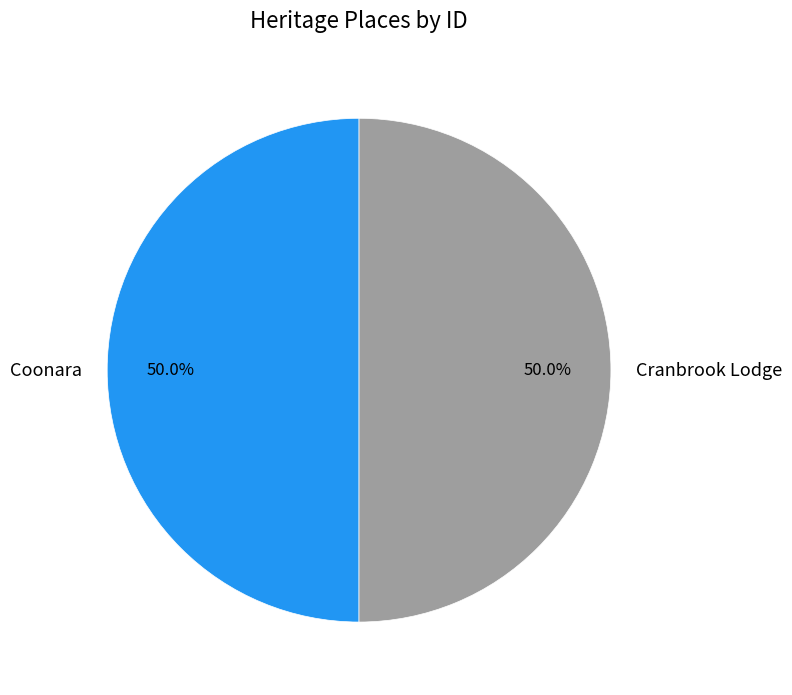

What percentage do Cranbrook Lodge and Coonara together represent?

100.0%